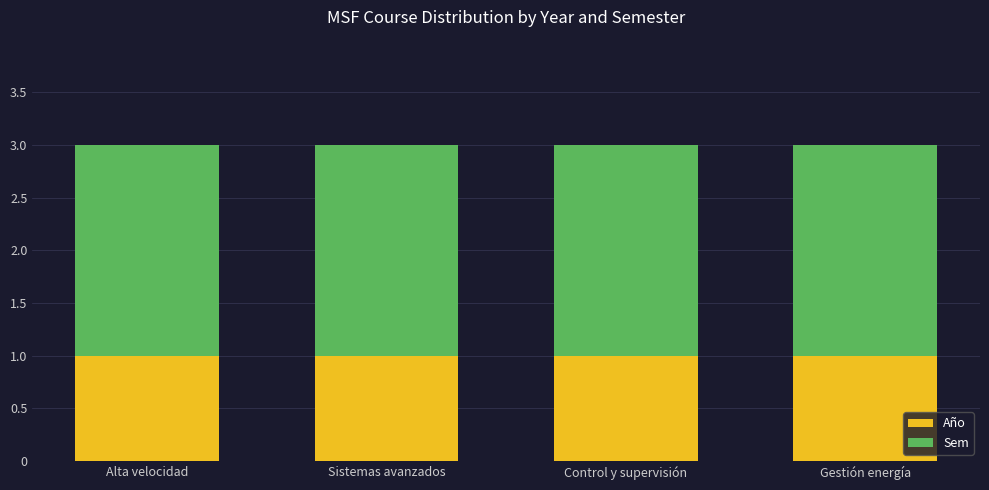

What is the sum of all Año values?

4